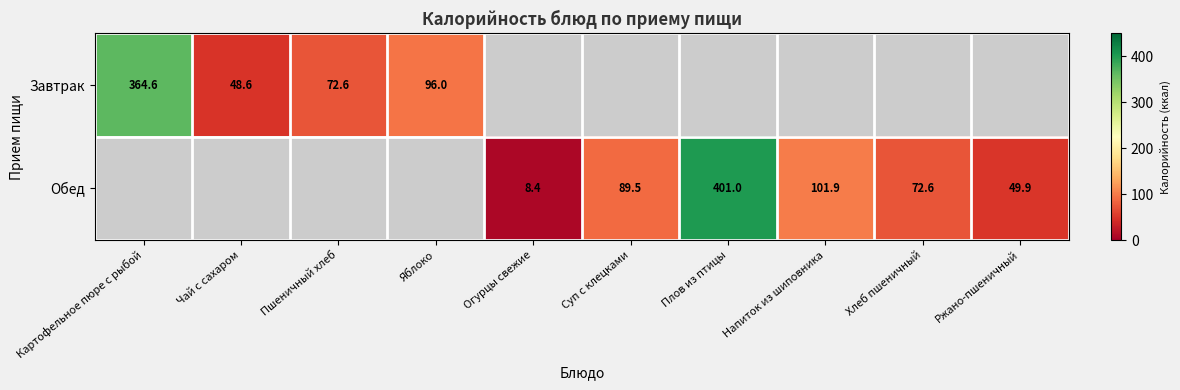

Is it true that Завтрак equals 48.6 at Чай с сахаром?

True